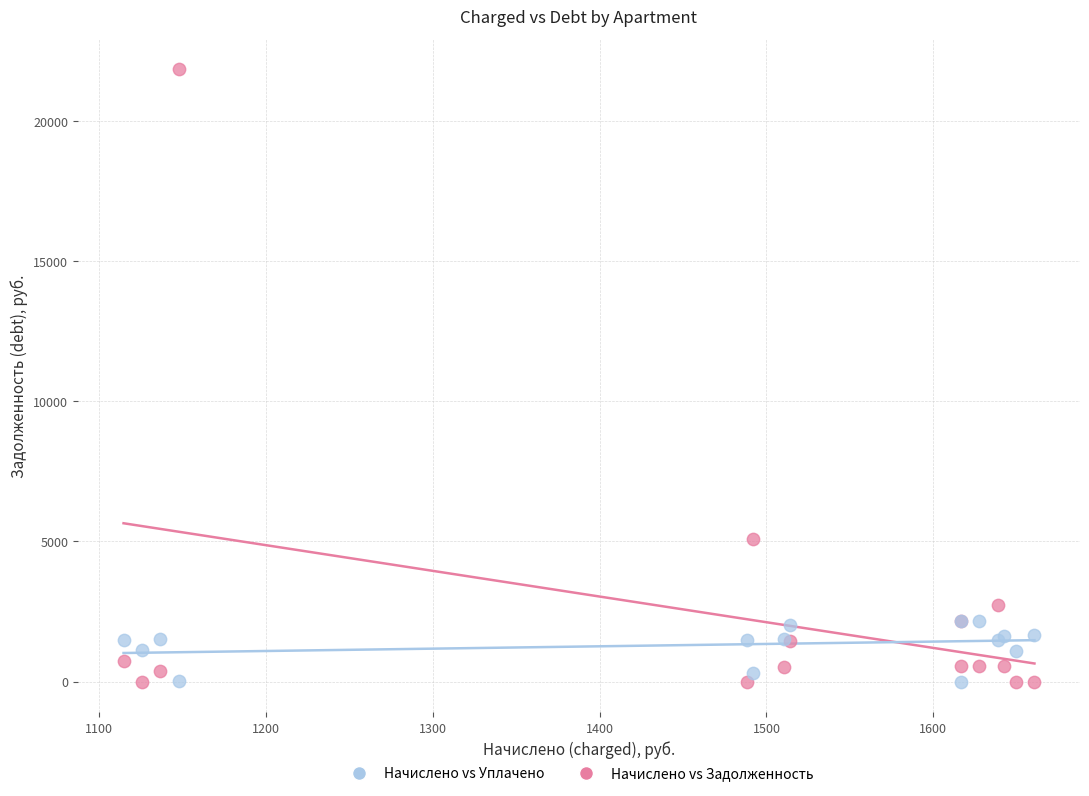

What are all the series names shown in the legend?

Начислено vs Уплачено, Начислено vs Задолженность